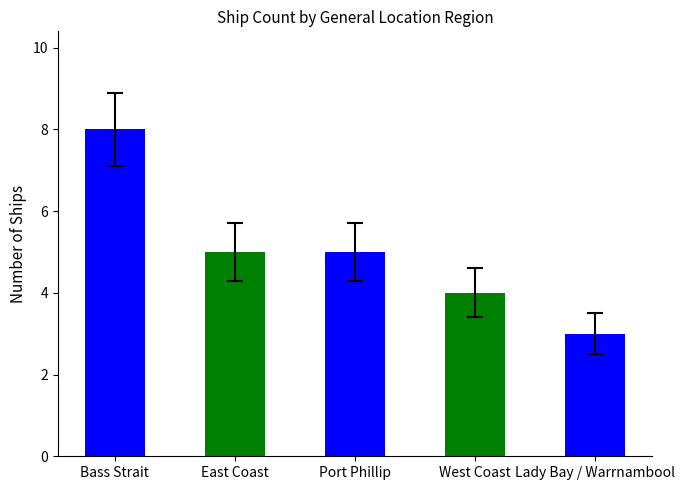

Count the values in the range 4 to 5.

3